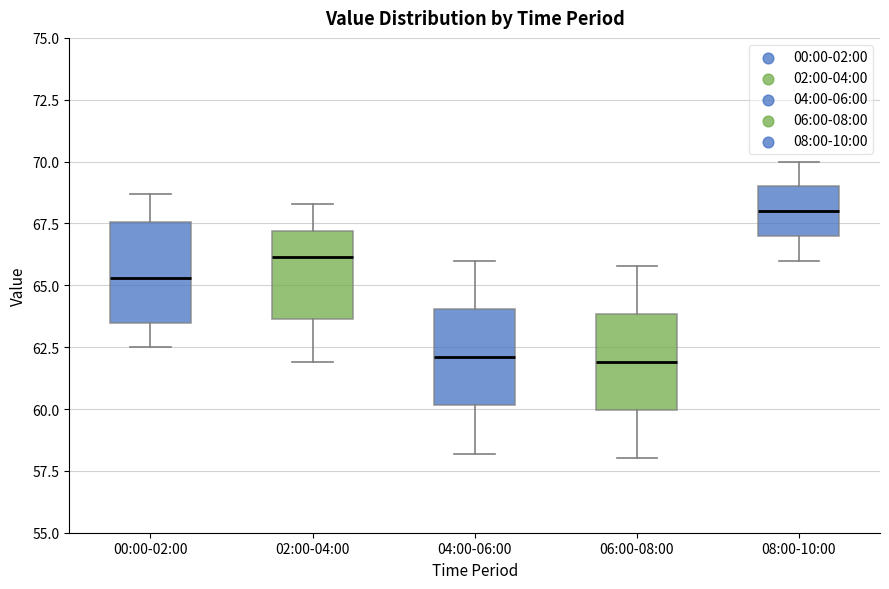

Where is the upper edge of the box for 00:00-02:00 on the y-axis? The values are not printed on the chart, so give them approximately, as read against the axis.

67.5